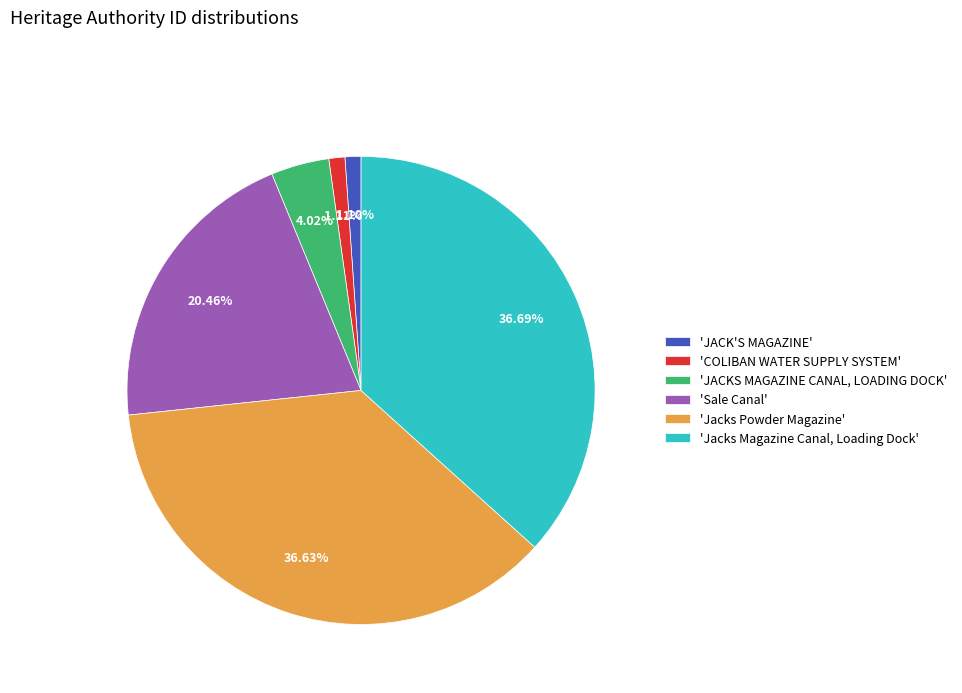

Does 'Jacks Powder Magazine' account for over 50% of the chart?

No